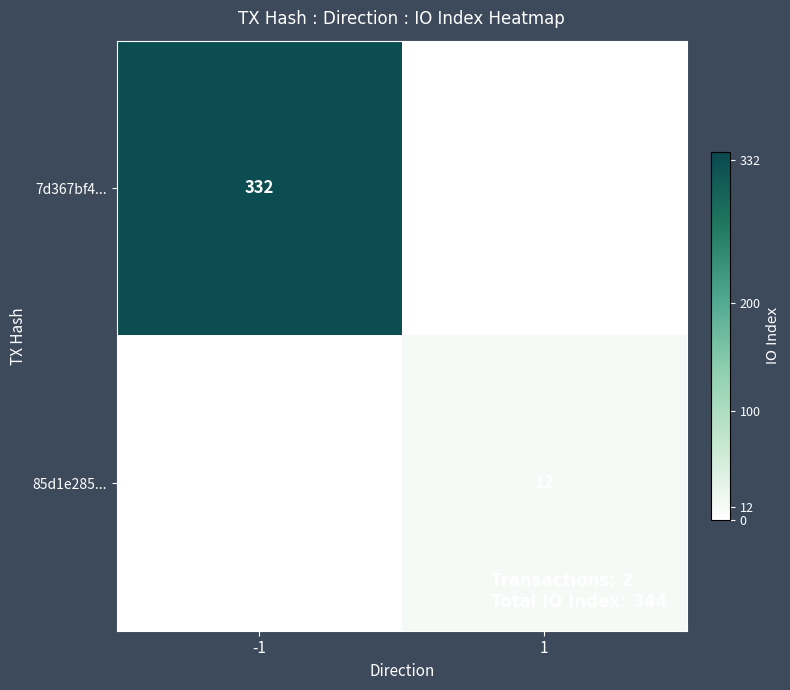

The 7d367bf4... series shows 132 at -1. True or false?

False